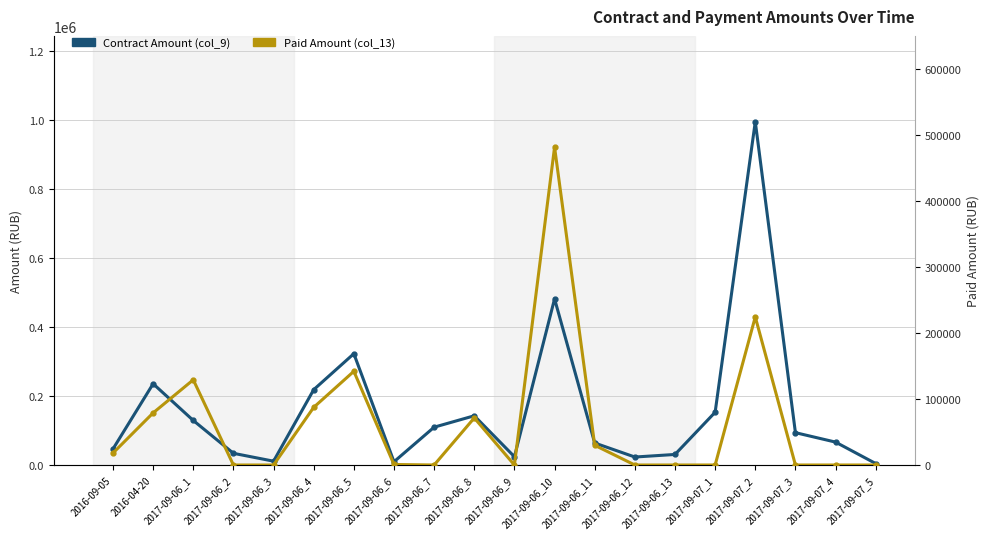

Count the number of categories in the chart.

20